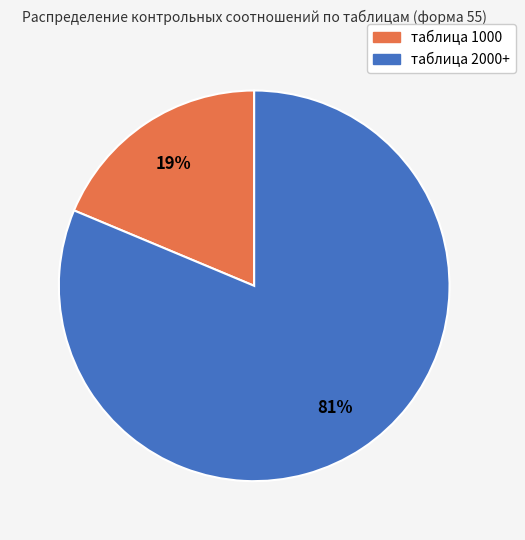

The таблица 2000+ slice represents 70% of the pie. True or false?

False